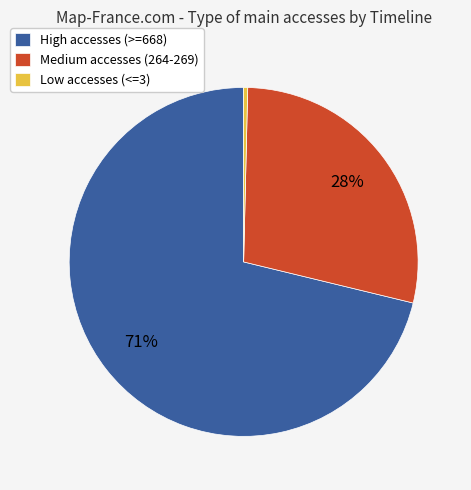

Combined, do Medium accesses (264-269) and High accesses (>=668) account for over 50%?

Yes